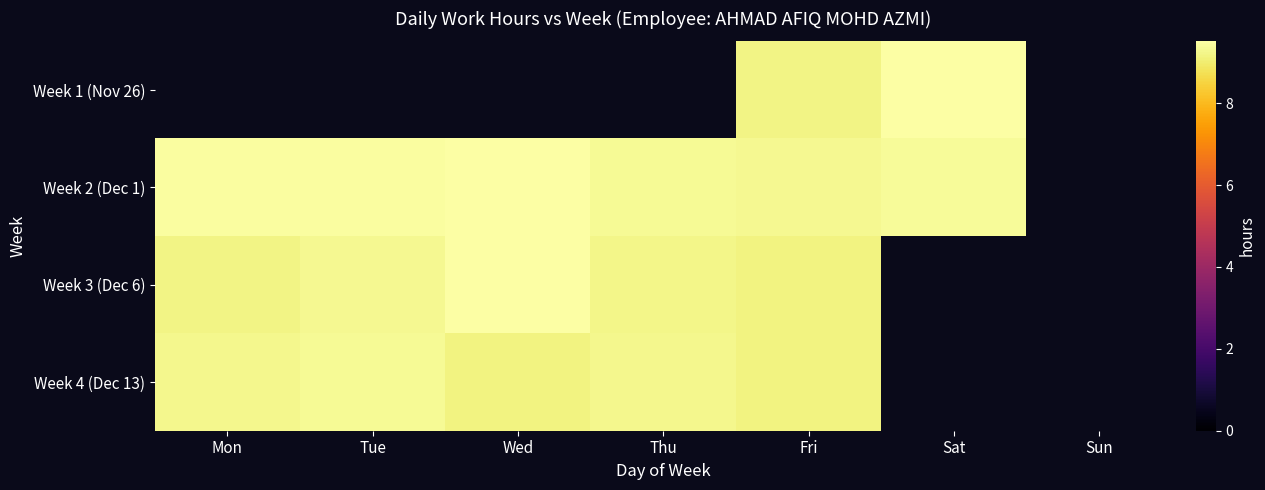

At which category does the chart reach its peak across all series?

Sat